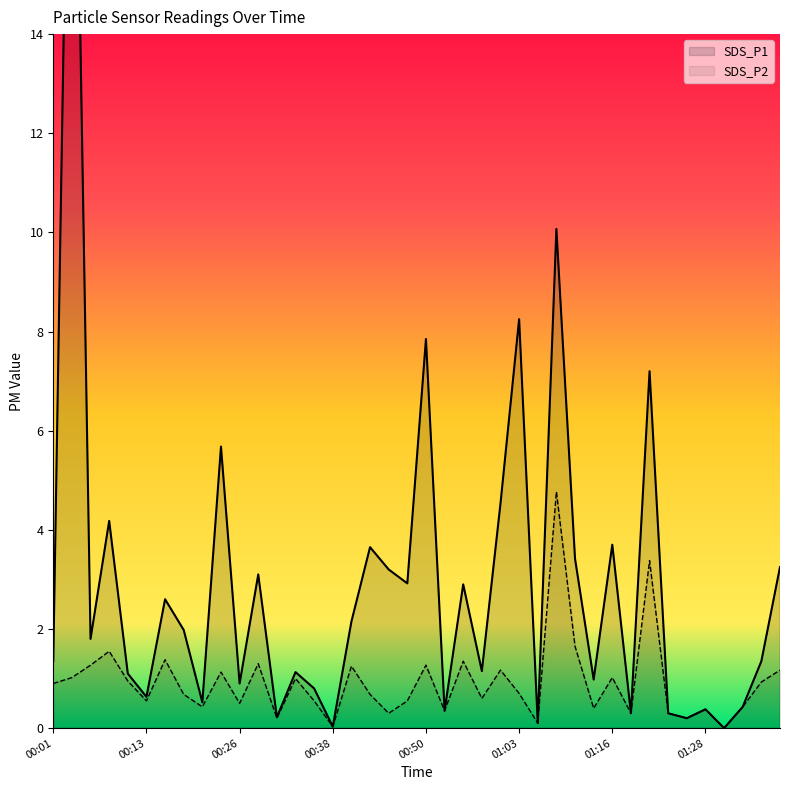

Which category has the lowest value in the SDS_P2 series?

01:31